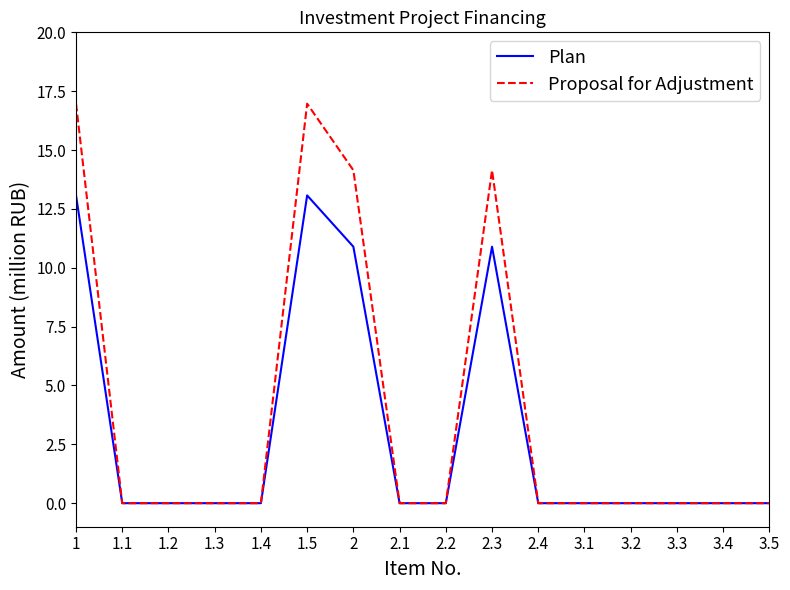

How many lines are shown in the chart?

2